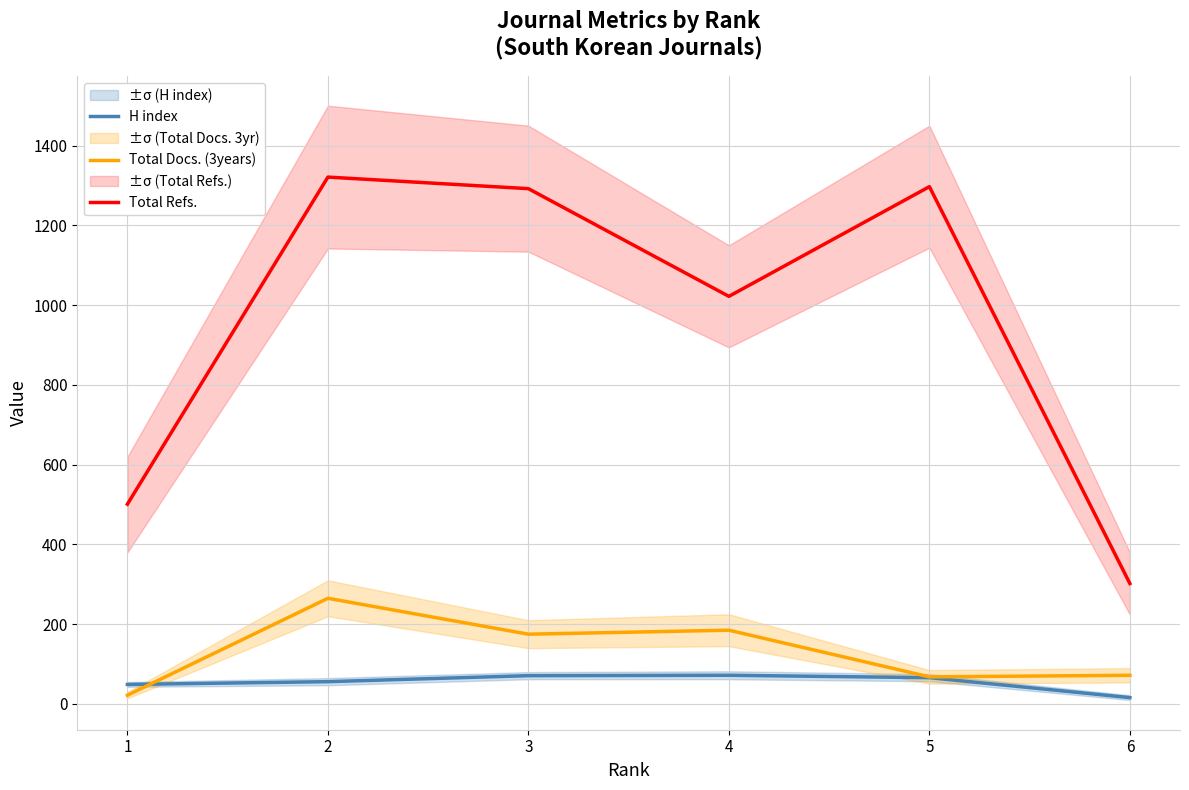

Rank the series at 1 from lowest to highest value.

Total Docs. (3years), H index, Total Refs.